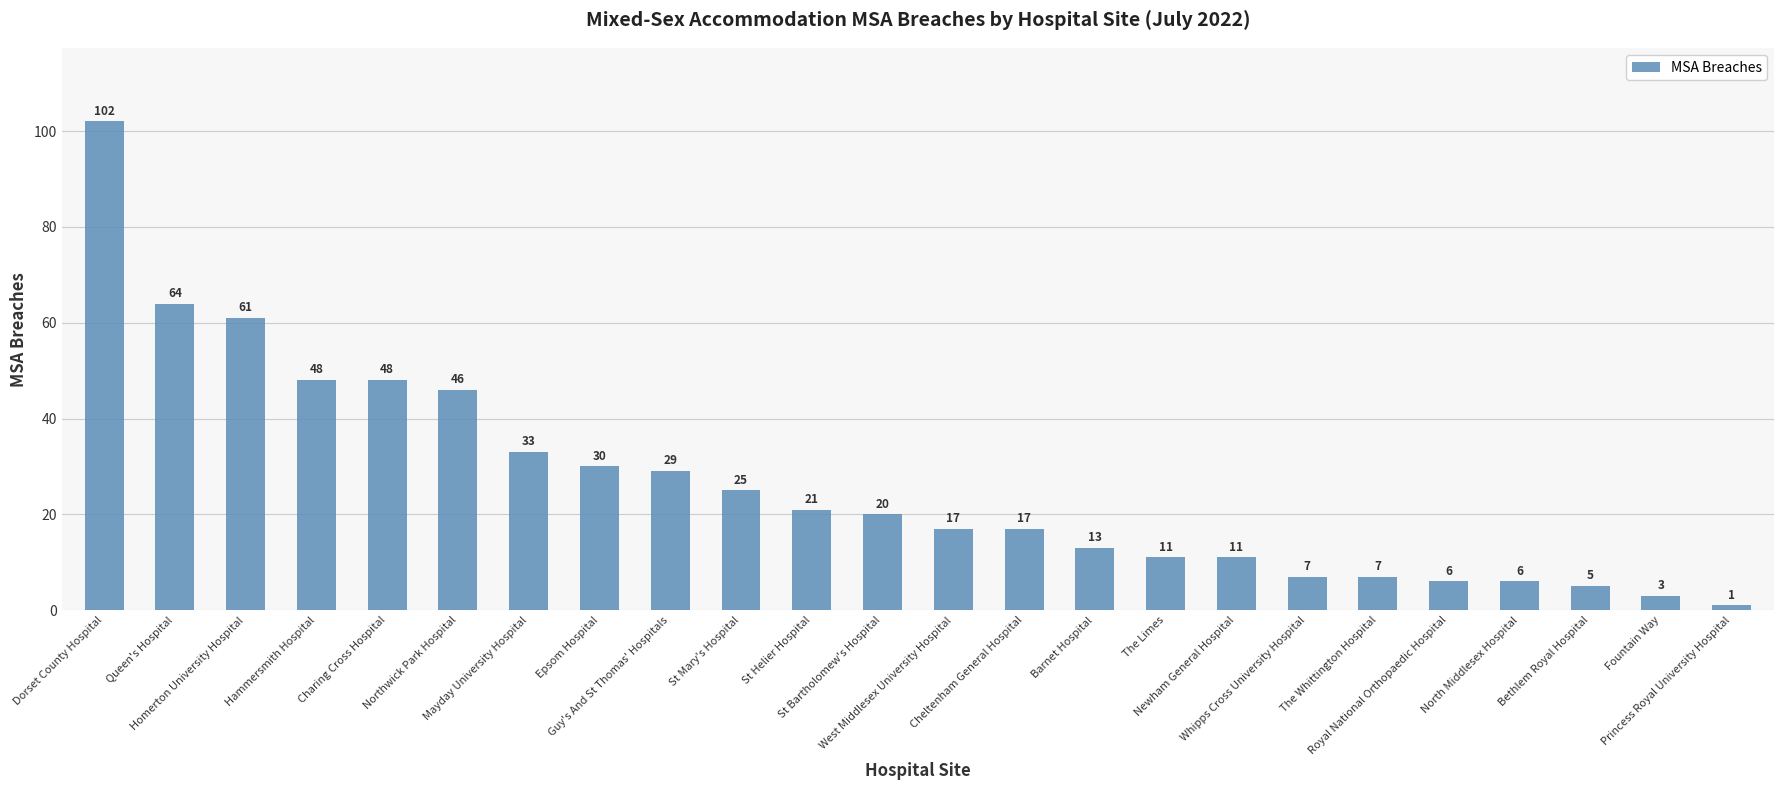

What is the value of the 24th bar from the left?

1